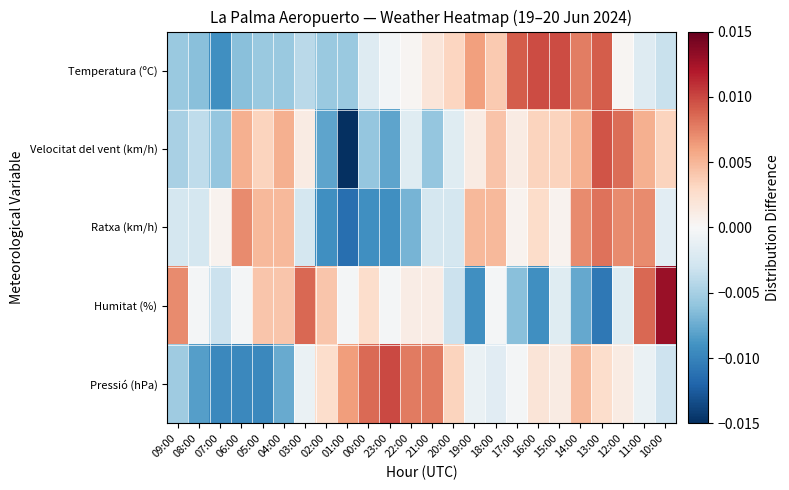

Which series changed the most between 01:00 and 19:00?

Velocitat del vent (km/h)